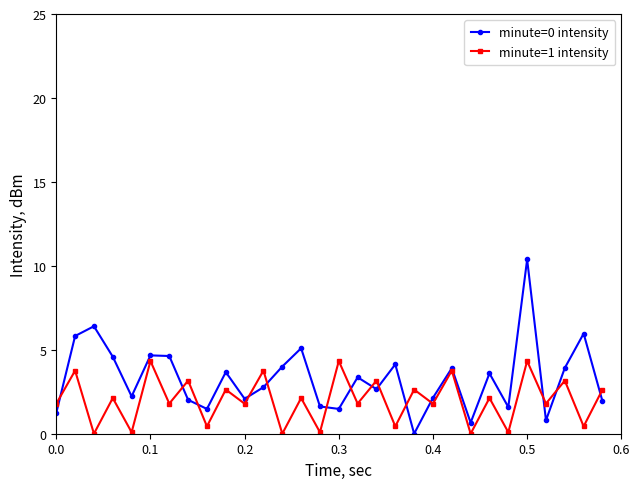

What is the value of the minute=0 intensity point at the 17th from the left?

3.4